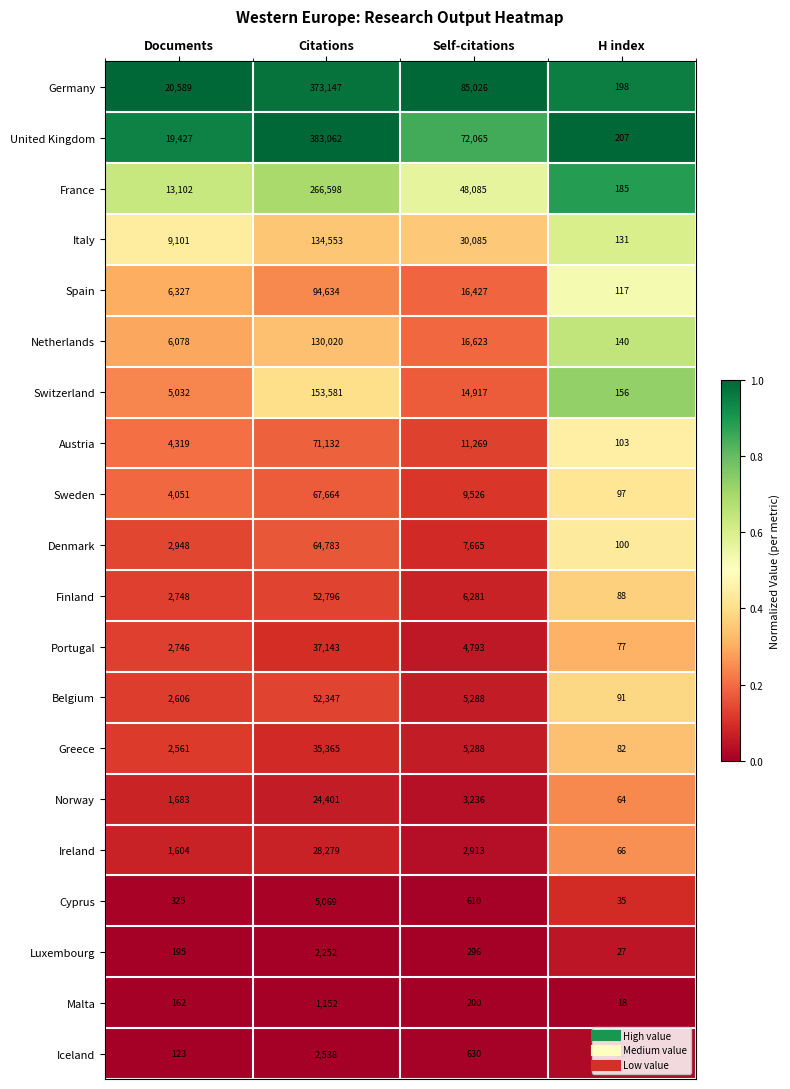

Which category has the lowest value across all series?

H index